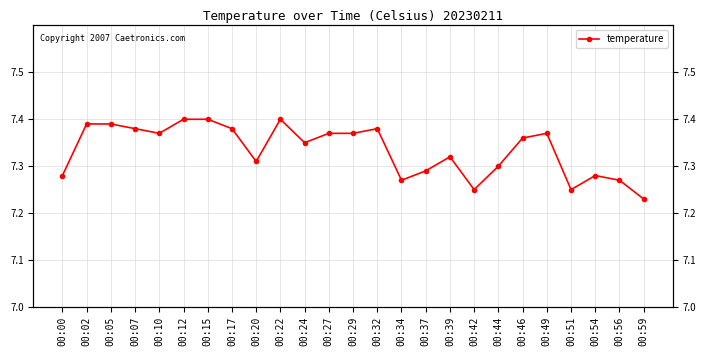

Count the number of categories in the chart.

25